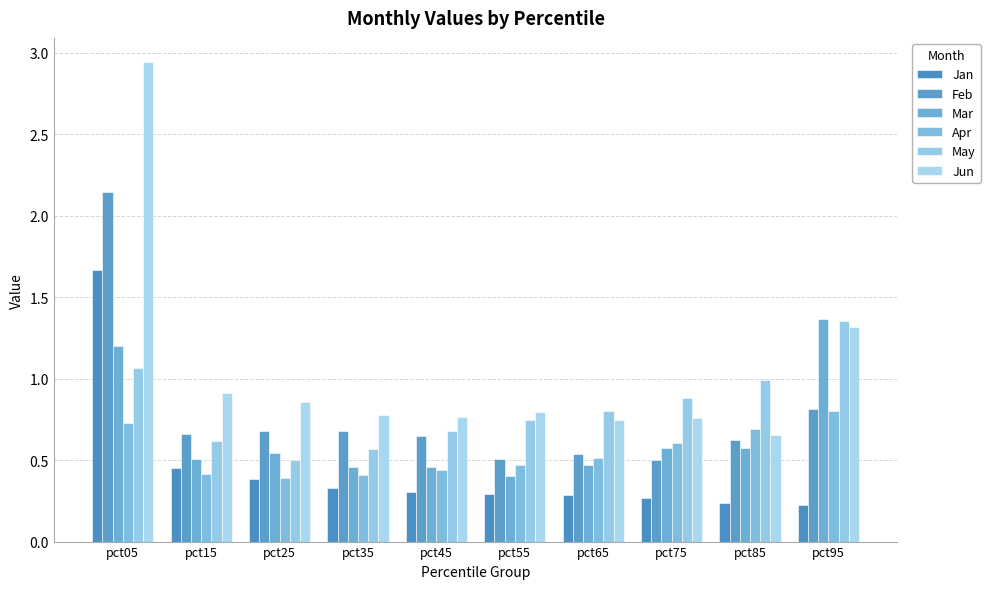

What is the difference between the highest and lowest values at pct75?

0.6